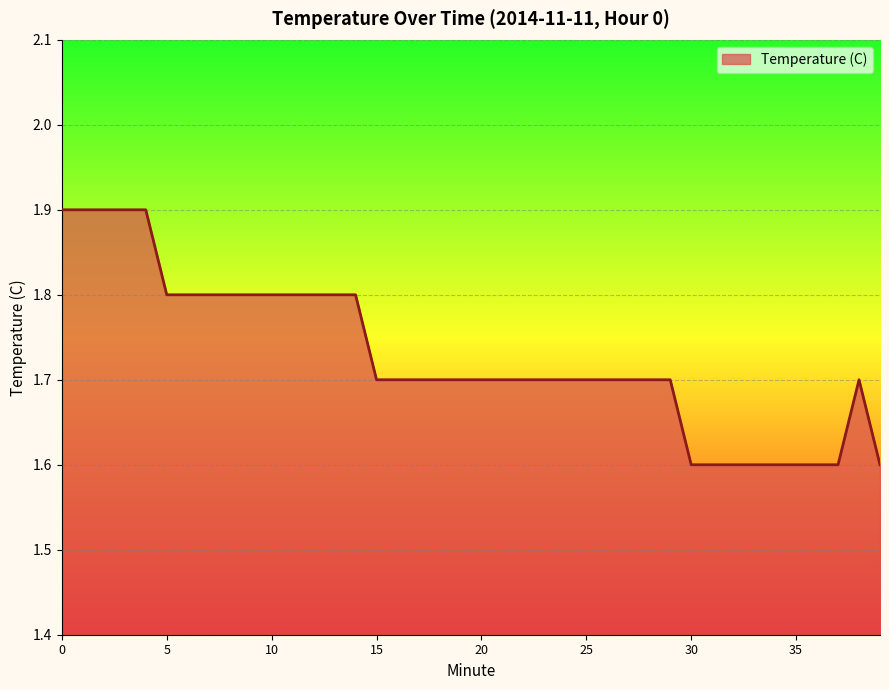

What is the maximum value shown in the chart?

1.9